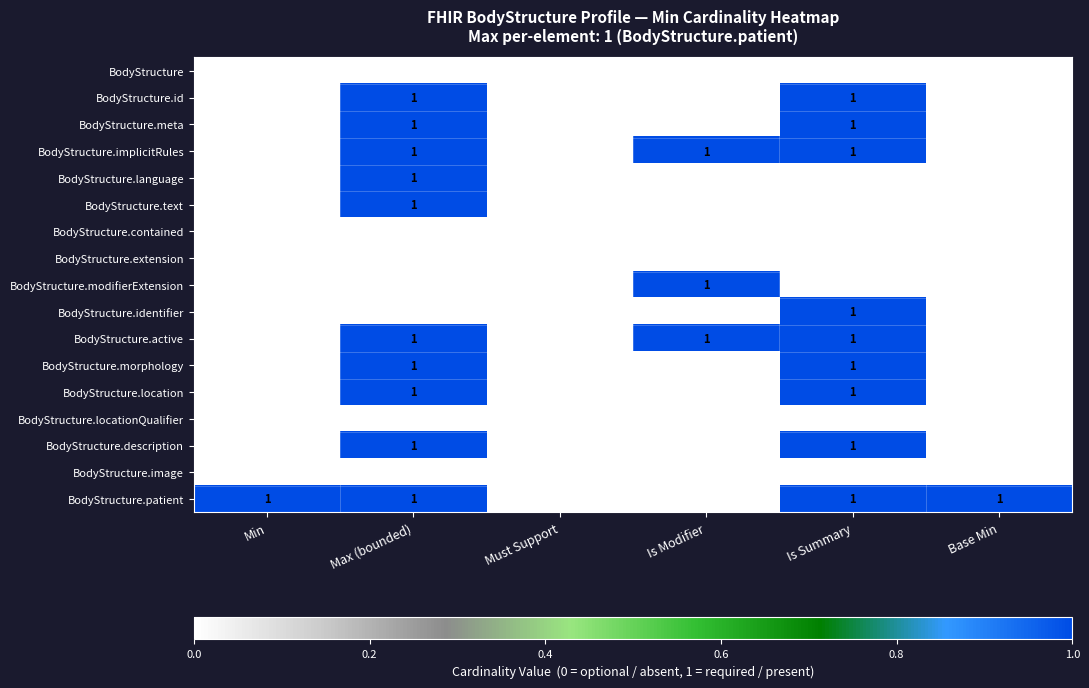

The BodyStructure.modifierExtension series shows 0 at Must Support. True or false?

True